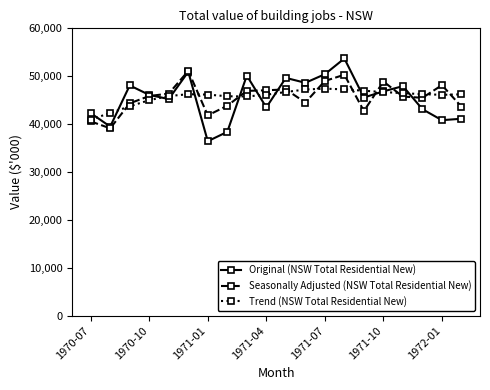

Is this an area chart (filled region under the line)?

No